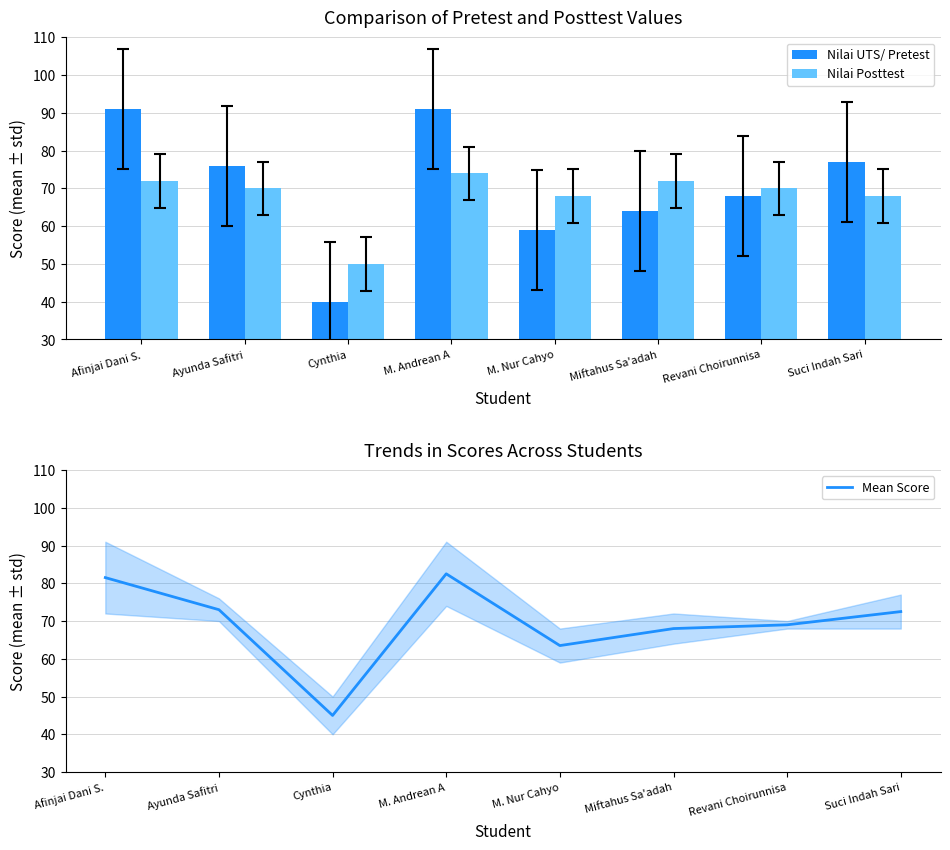

What is the minimum value shown in the chart?

40.0